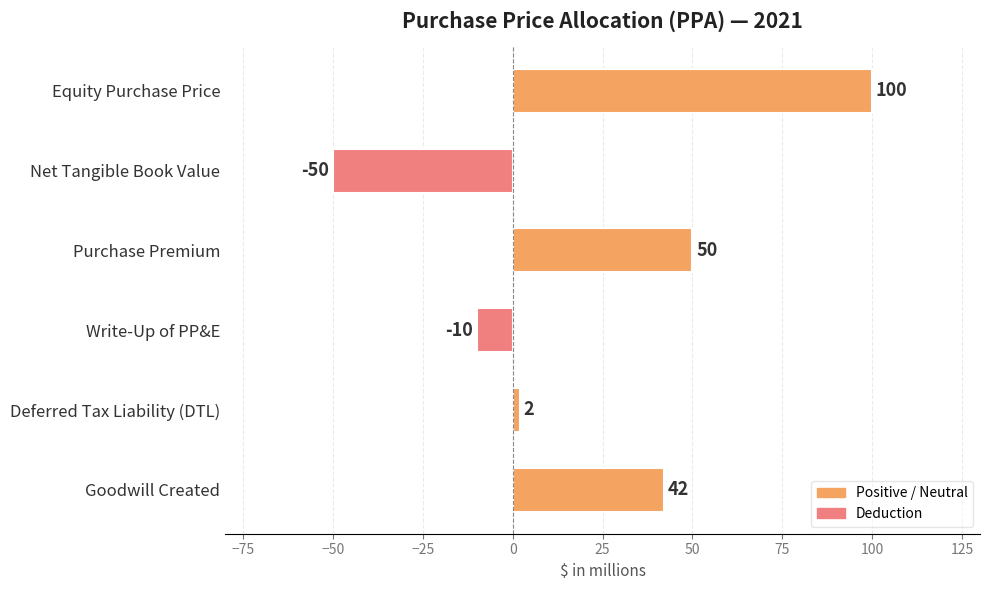

Which label corresponds to the largest value in the chart?

Equity Purchase Price